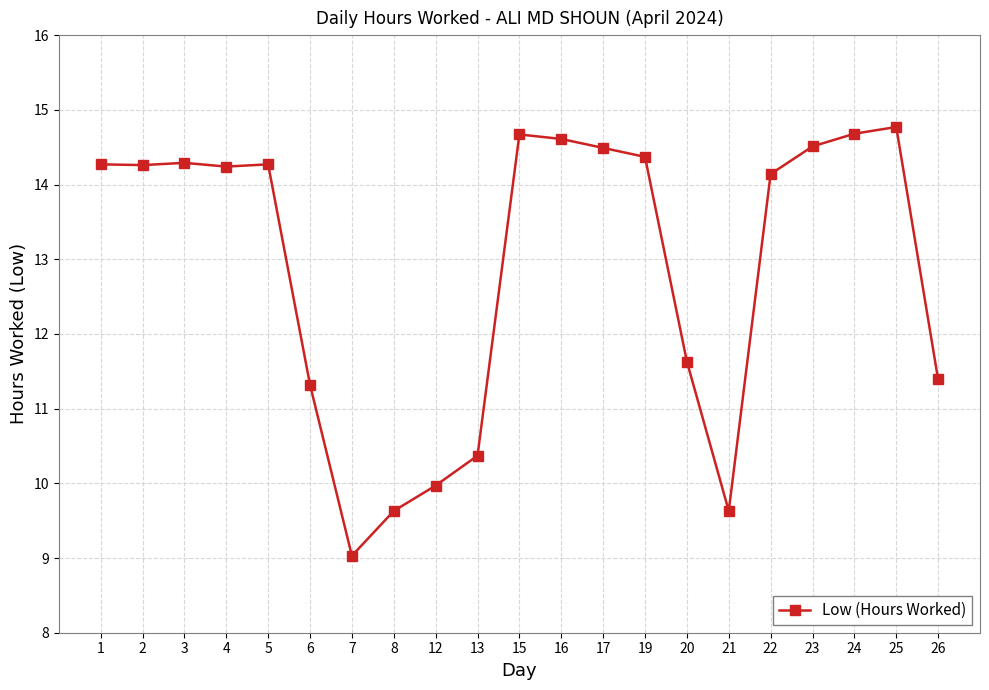

What is the average value?

12.9